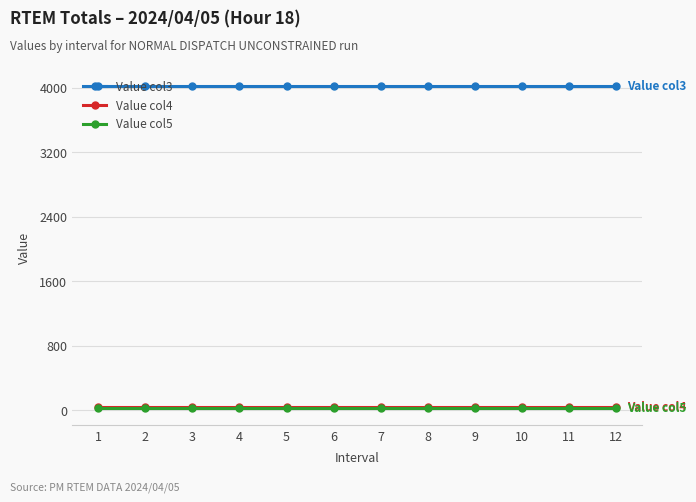

True or false: Value col5 and Value col3 cross at least once.

False